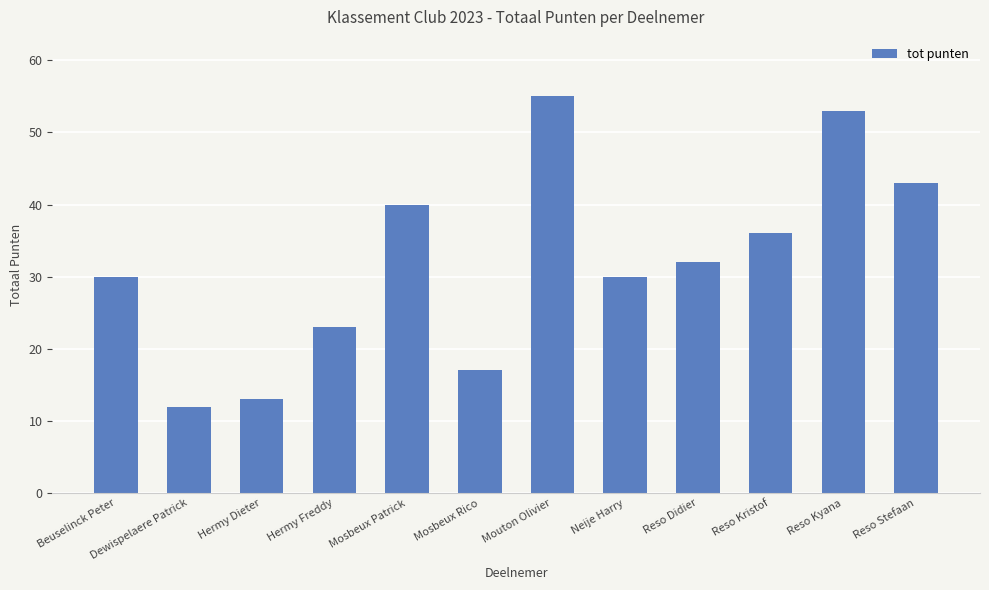

What is the ratio of the value at Neije Harry to the value at Hermy Dieter?

2.3